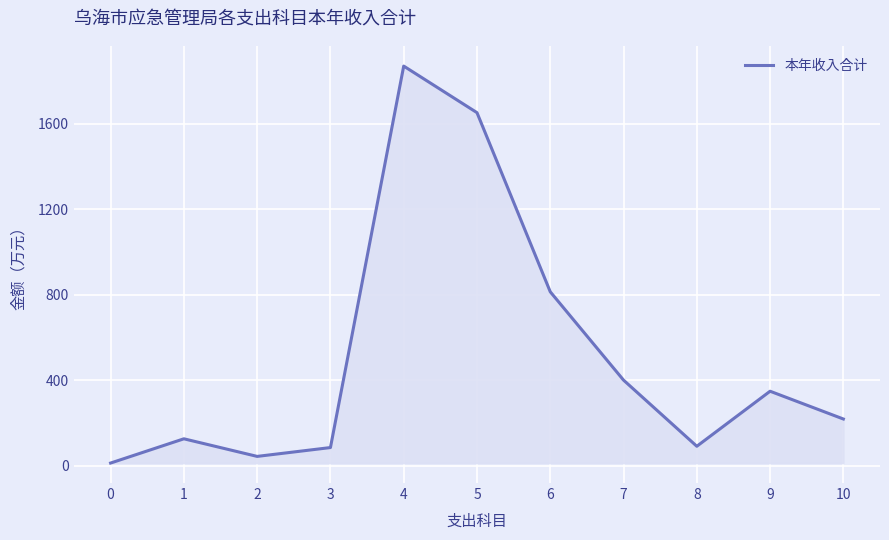

Count the number of data series in this chart.

1